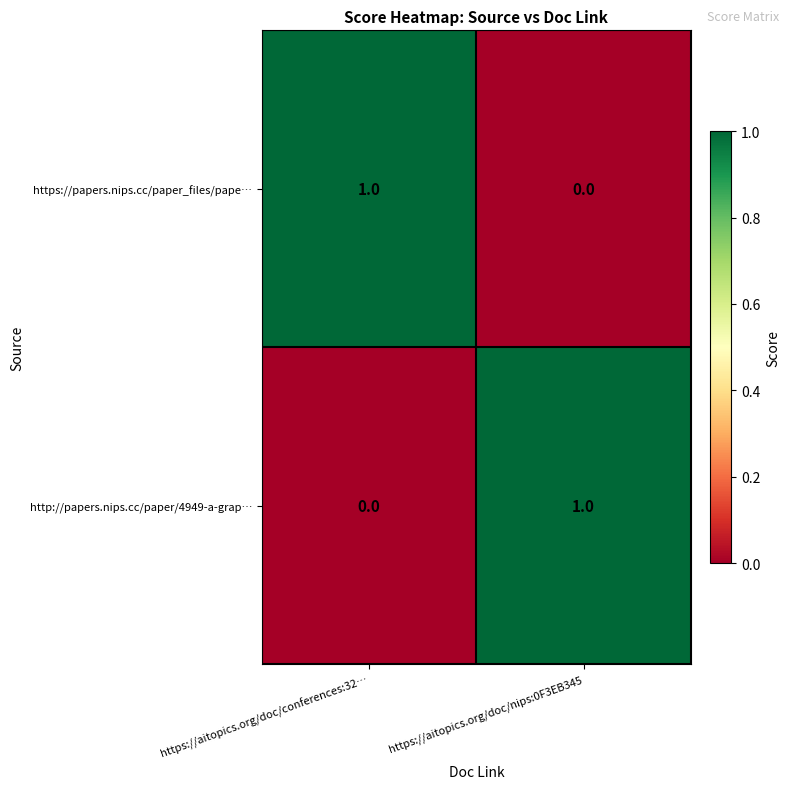

How many categories are shown in the chart?

2